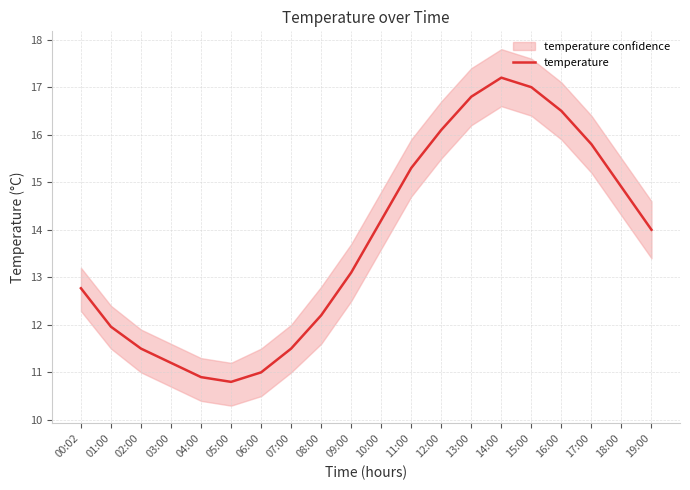

Is it true that the value at 09:00 is 13.1?

True